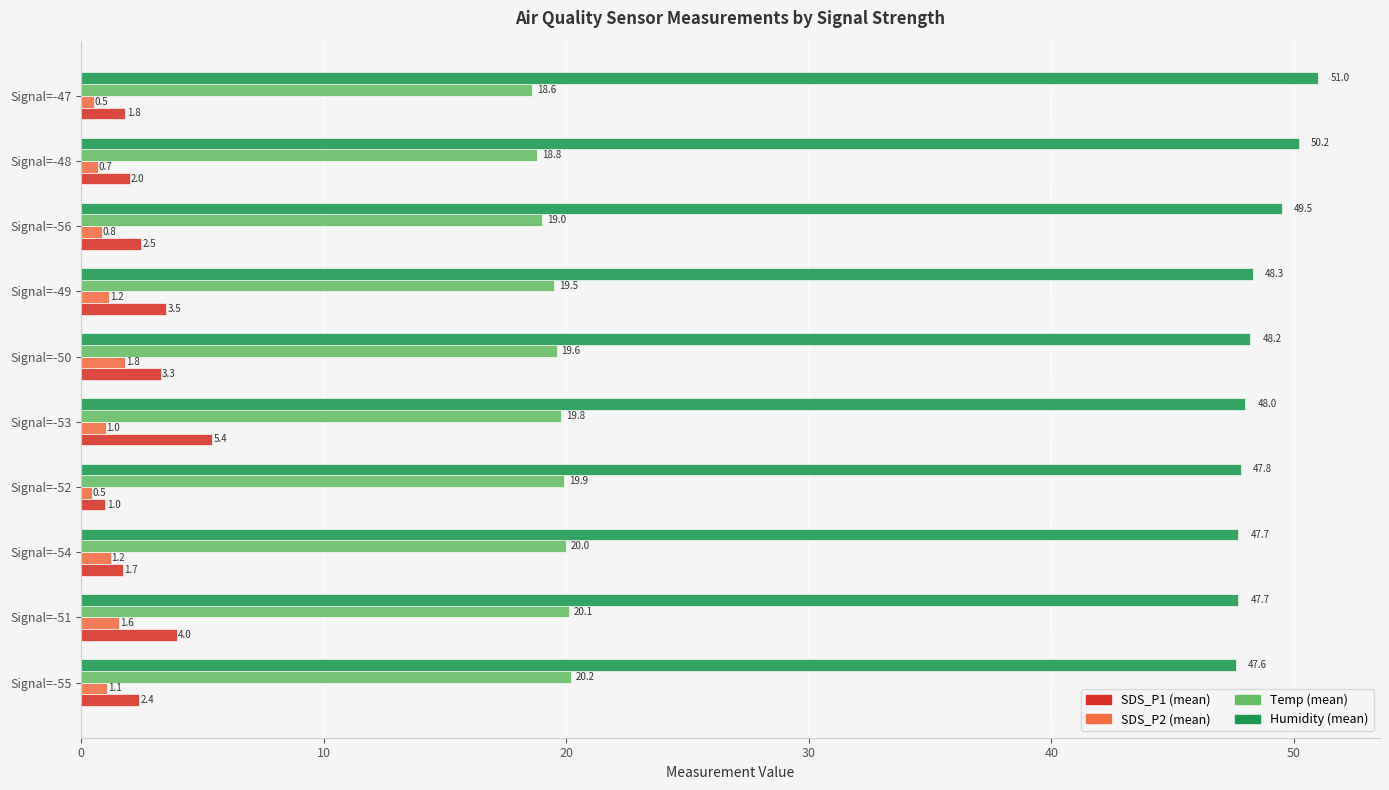

List the series in order of their peak value, lowest first.

SDS_P2 (mean), SDS_P1 (mean), Temp (mean), Humidity (mean)